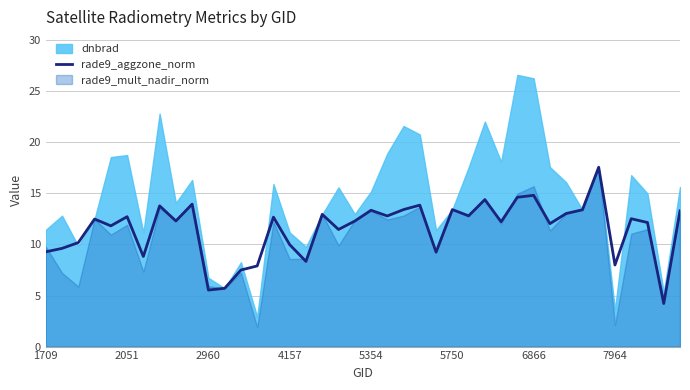

How many values are below 12?

15